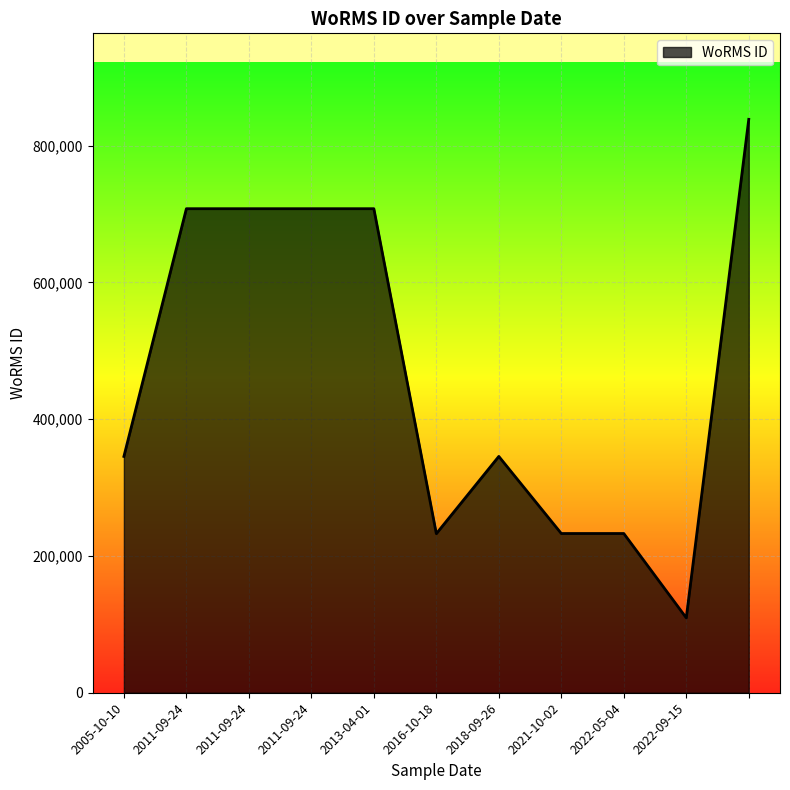

What is the minimum value shown in the chart?

109475